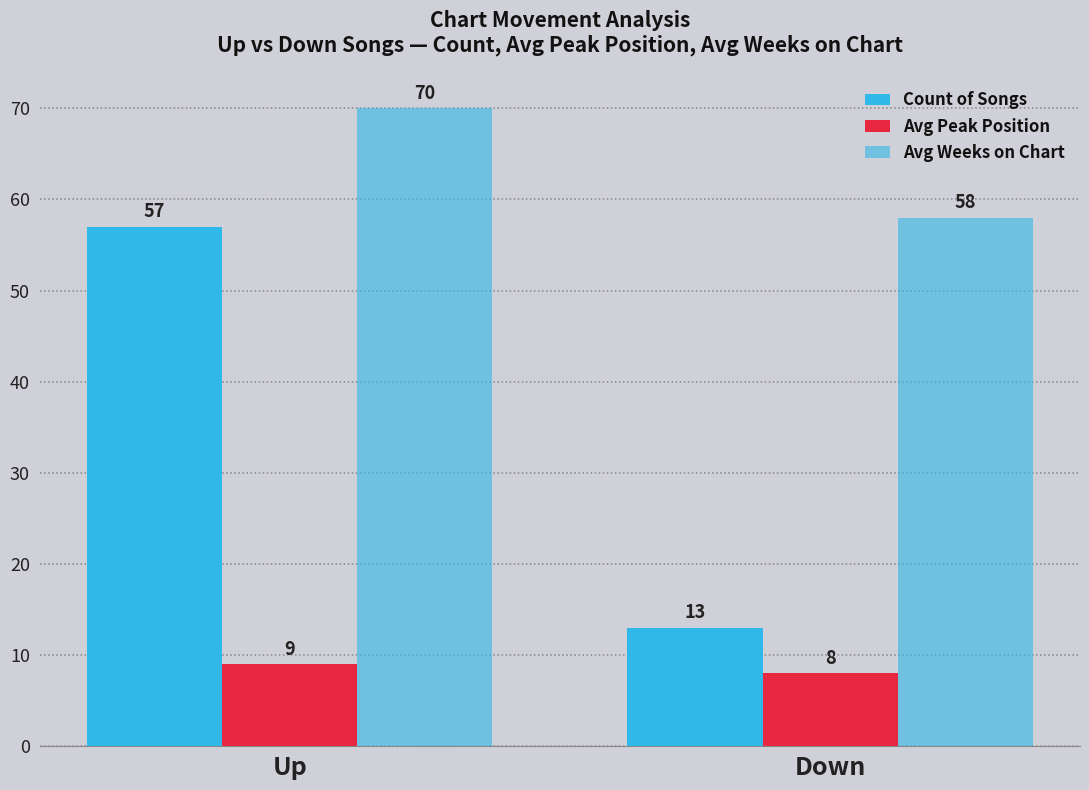

How many values in the Avg Peak Position series are below 9?

1